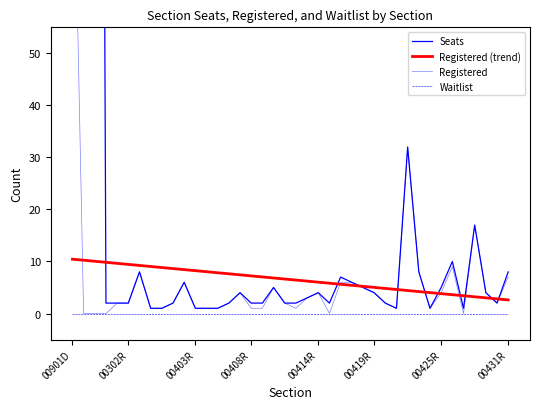

True or false: Registered and Waitlist intersect in this chart.

False